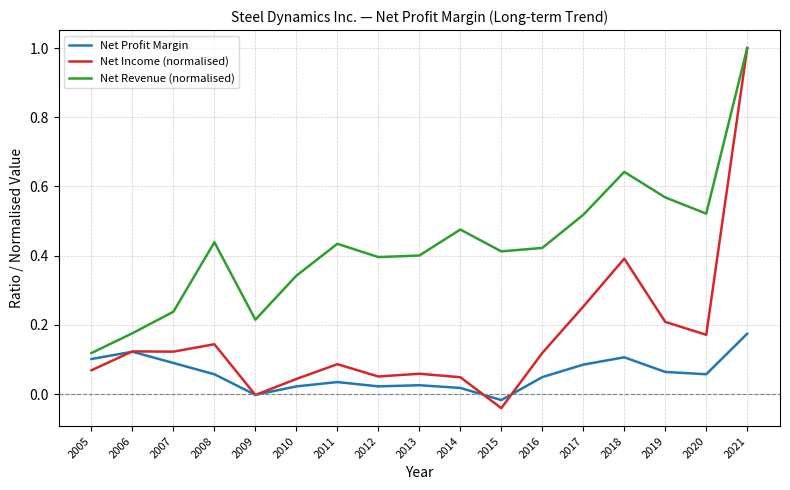

True or false: Net Revenue (normalised) has a value of 0.1 at 2012.

False